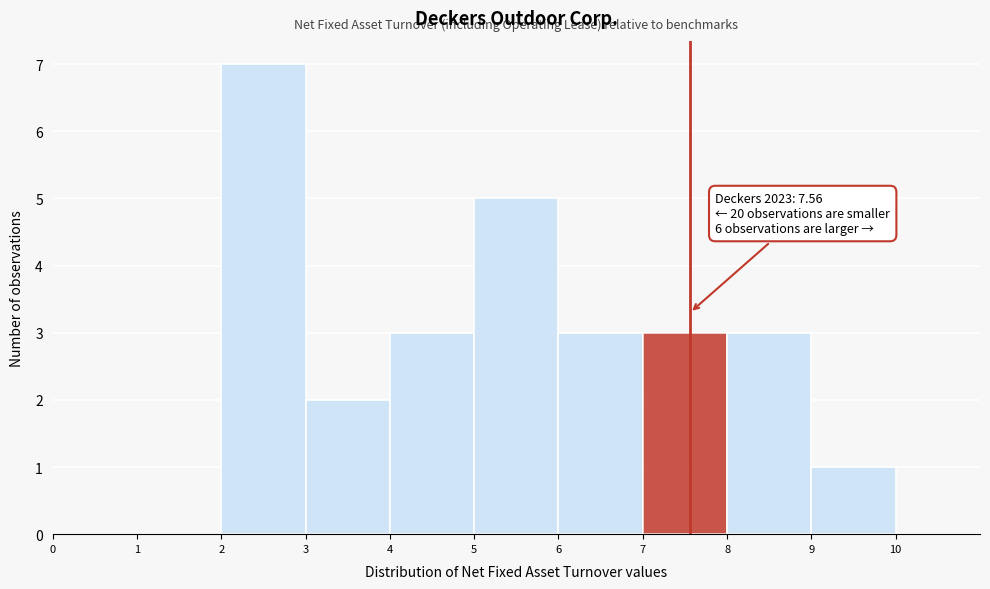

Which range on the x-axis has the tallest bar?

2 to 3